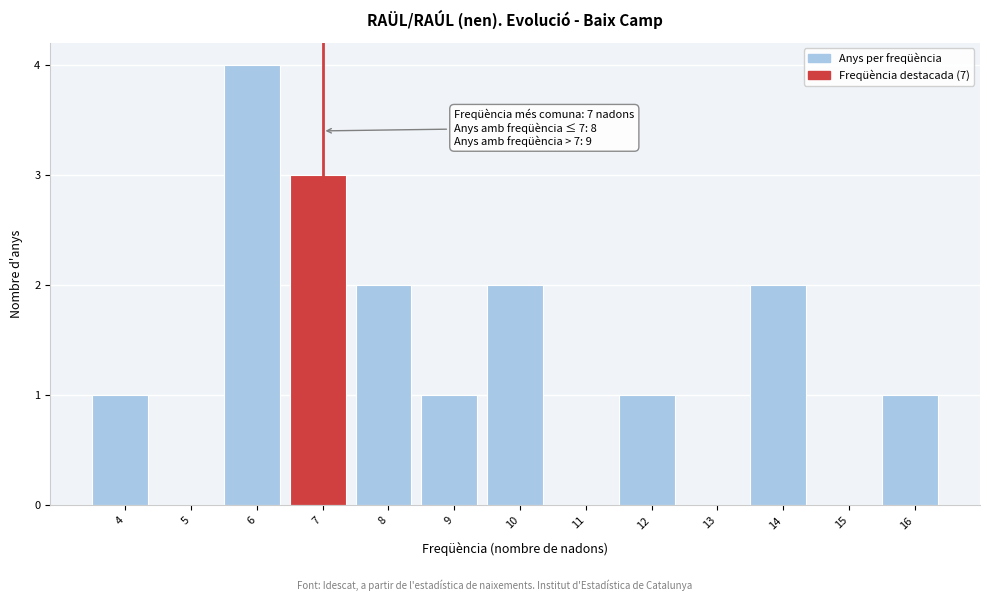

Reading left to right, transcribe all the data shown in this chart.

4=1	5=0	6=4	7=3	8=2	9=1	10=2	11=0	12=1	13=0	14=2	15=0	16=1